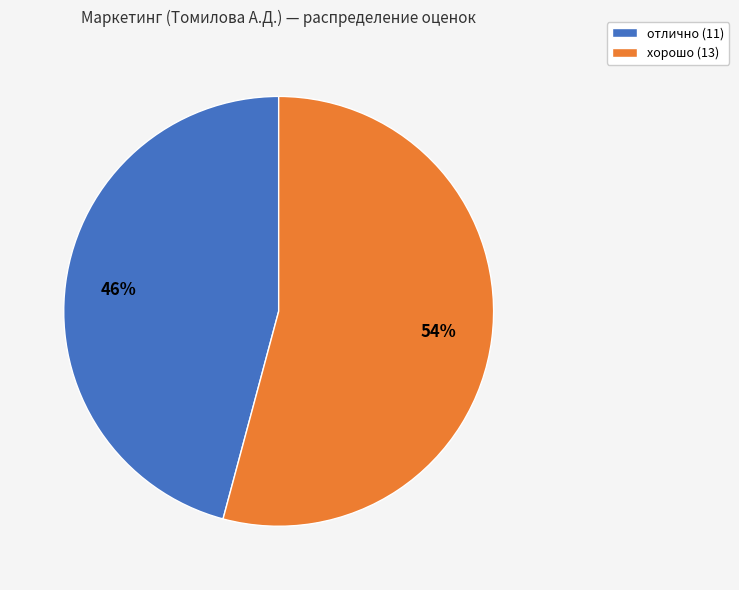

Which category has the biggest portion of the pie?

хорошо (13)